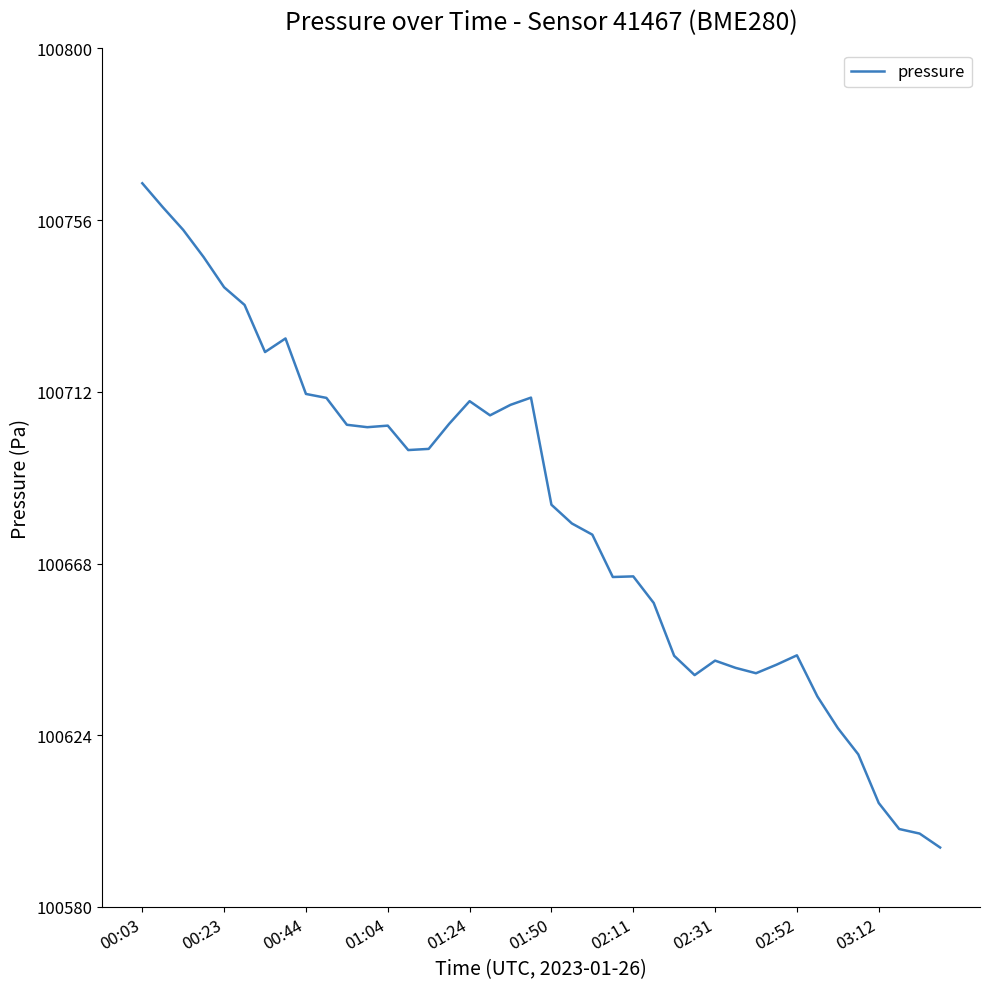

What is the difference between the maximum and minimum values?

170.2